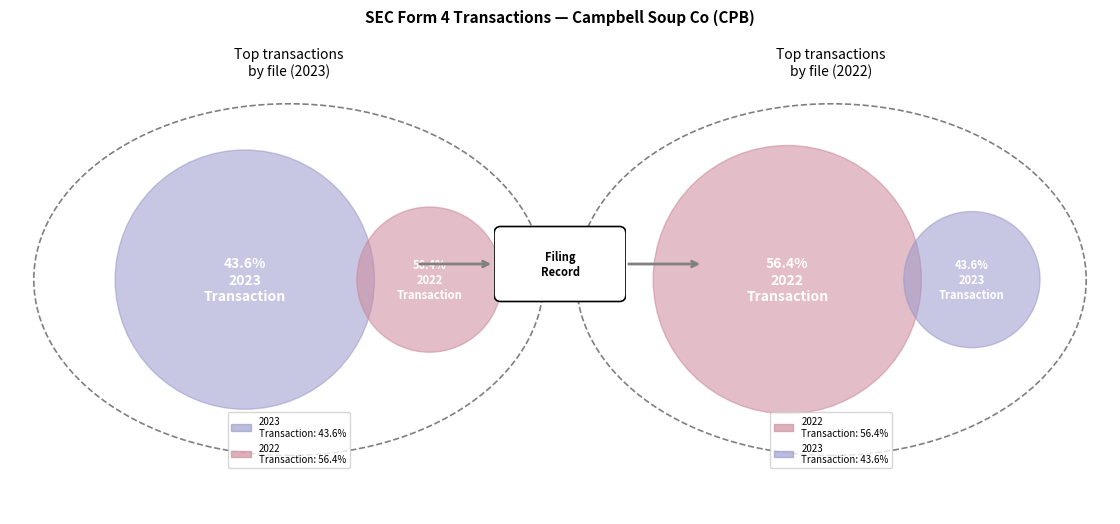

Is there any slice that represents more than half of the pie?

Yes